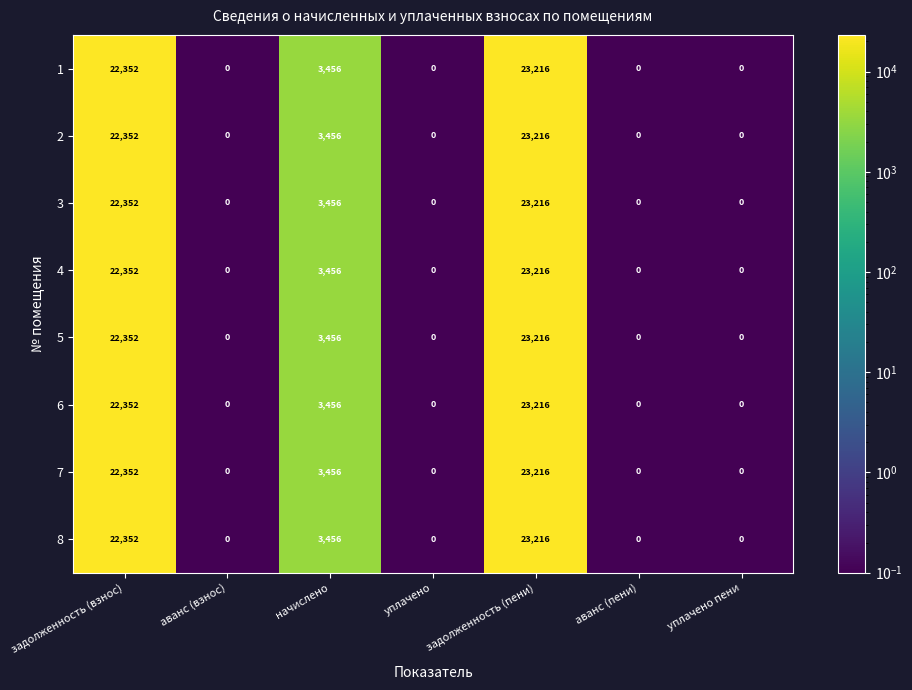

What is the highest value of the 1 series?

23216